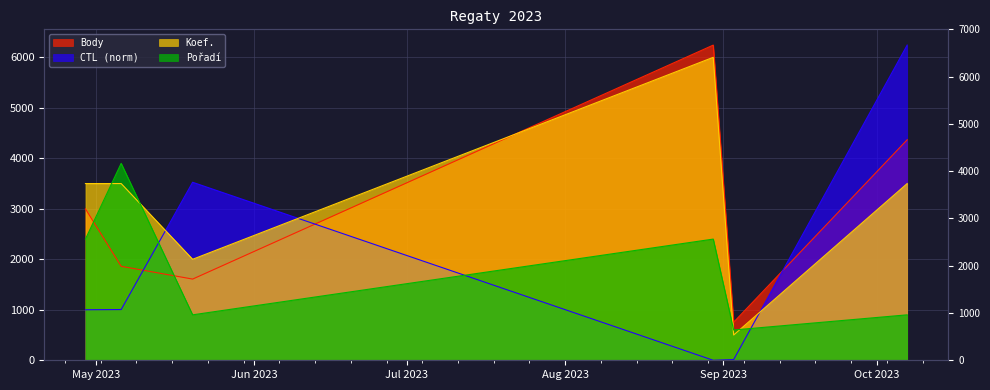

What is the difference between the Pořadí values at 2023-04-29 and 2023-09-03?

1800.0